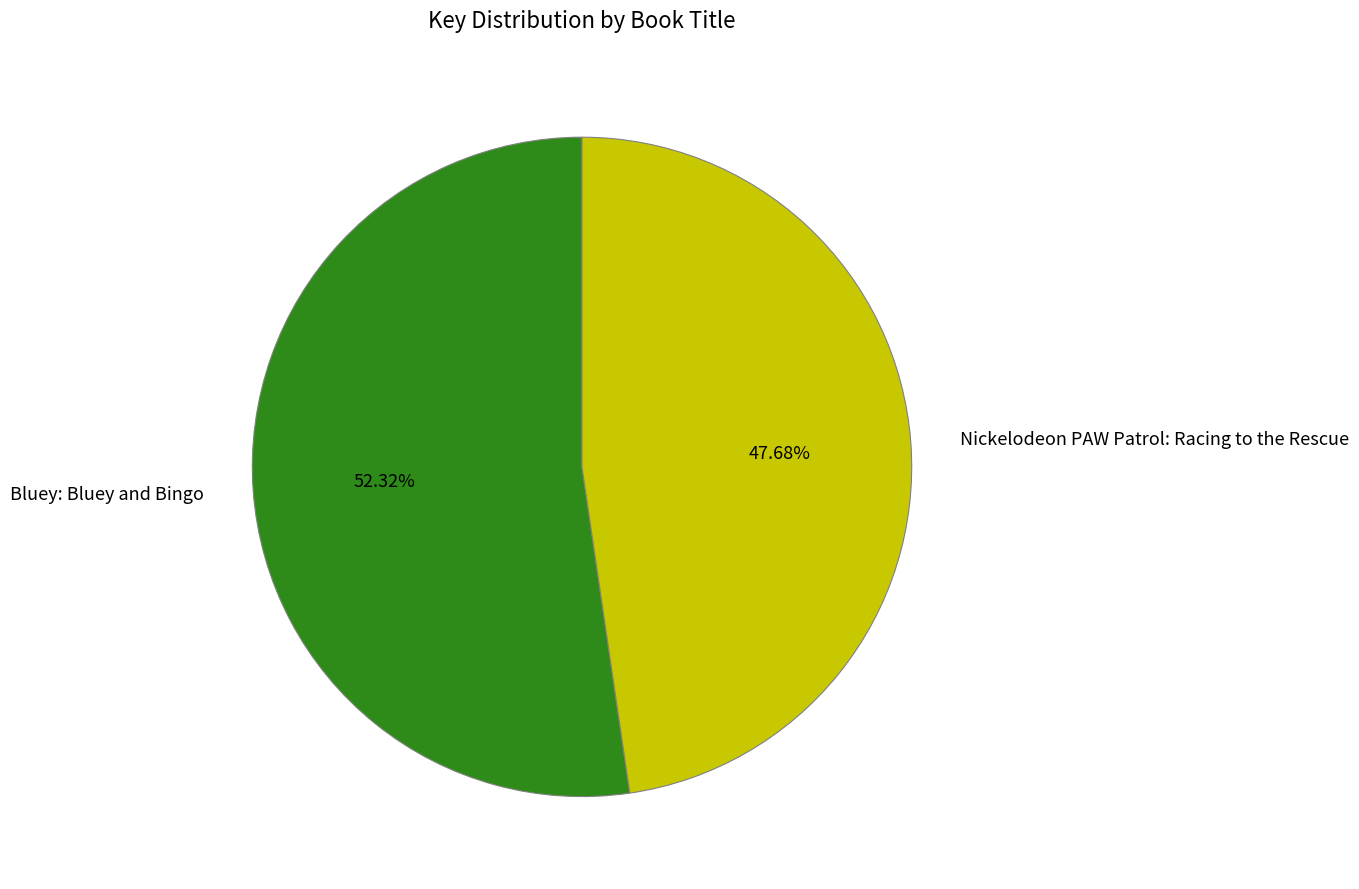

To the nearest percent, what is the difference between the largest and smallest slice percentages?

5%